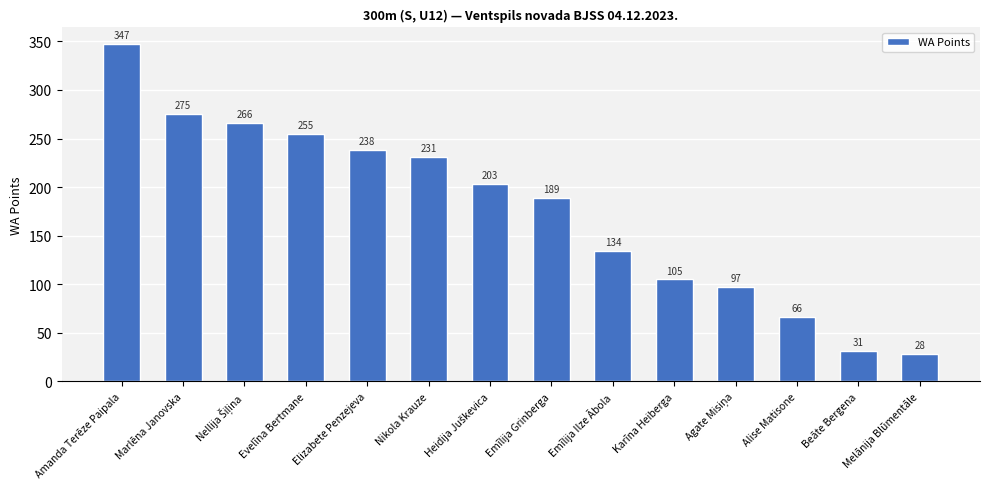

Are the bars grouped side by side (vs. stacked)?

No